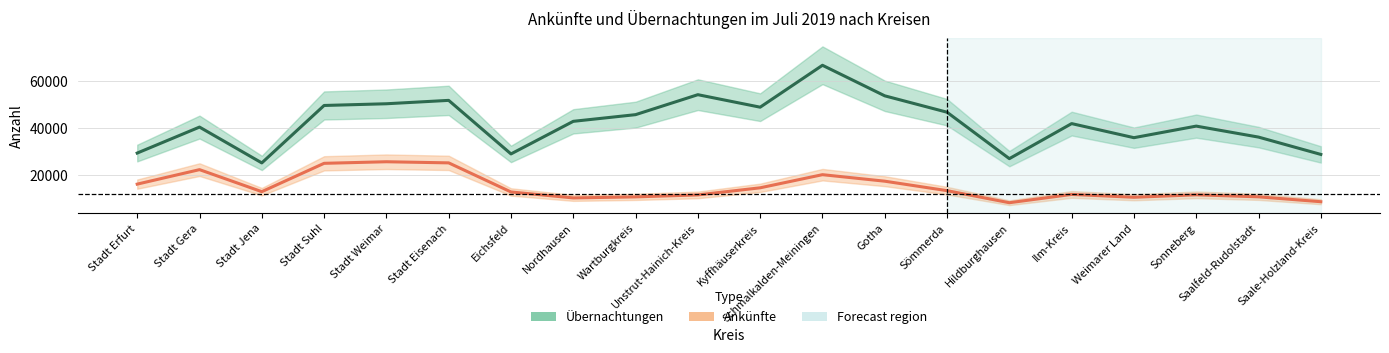

Which series changed the most between Nordhausen and Ilm-Kreis?

Übernachtungen